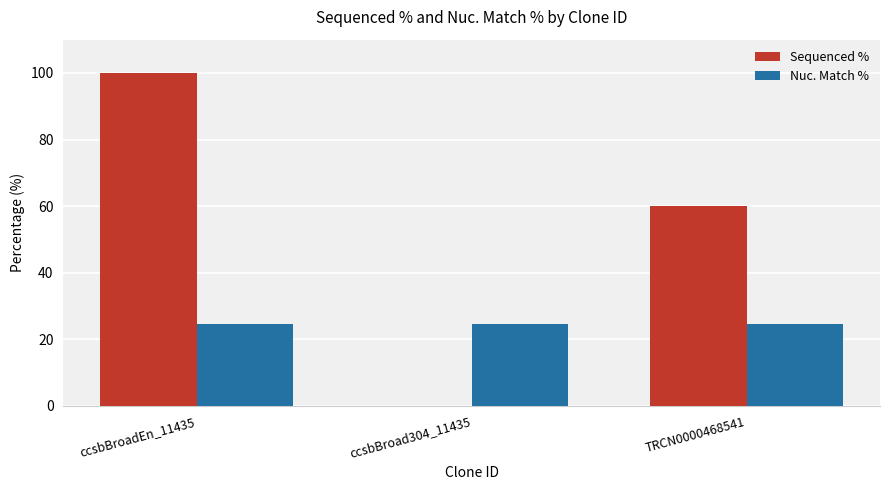

What is the maximum value shown in the chart?

100.0